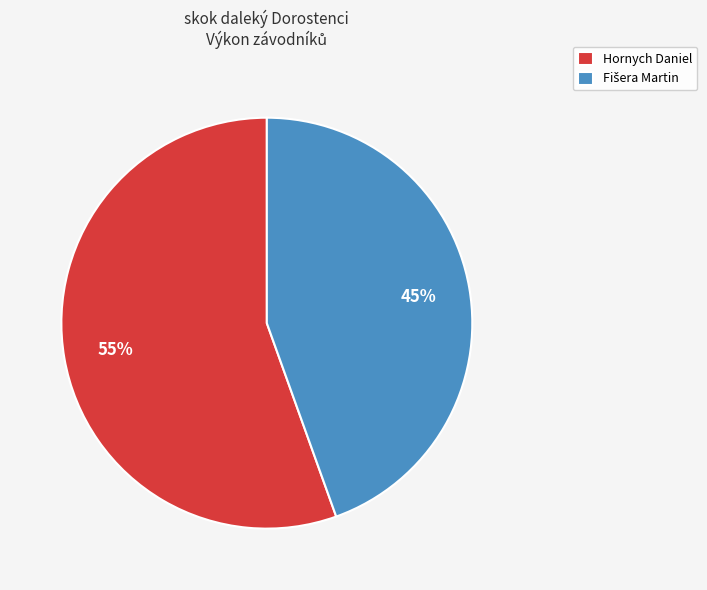

What percentage is the Hornych Daniel slice, to the nearest percent?

55%